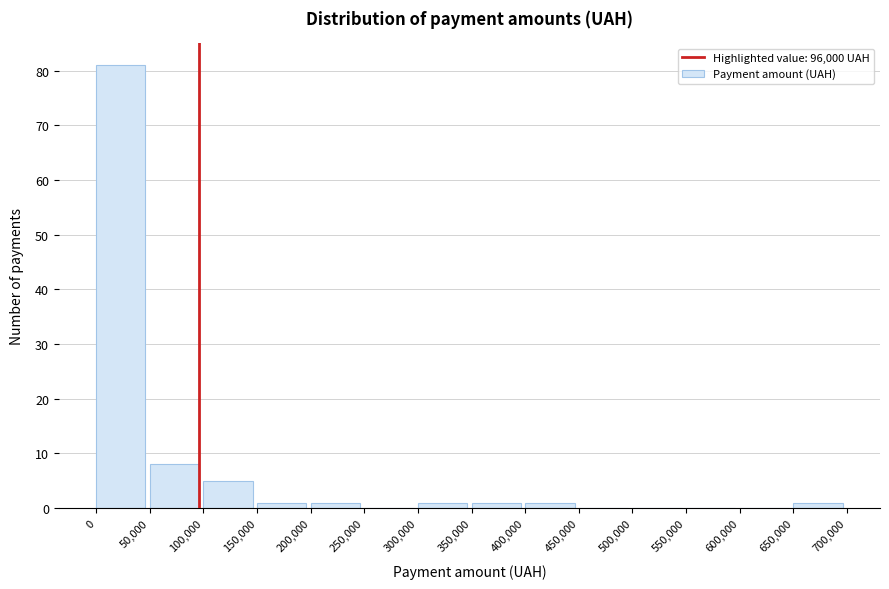

How tall is the bar that spans 150,000 to 200,000 on the x-axis? The values are not printed on the chart, so give them approximately, as read against the axis.

1